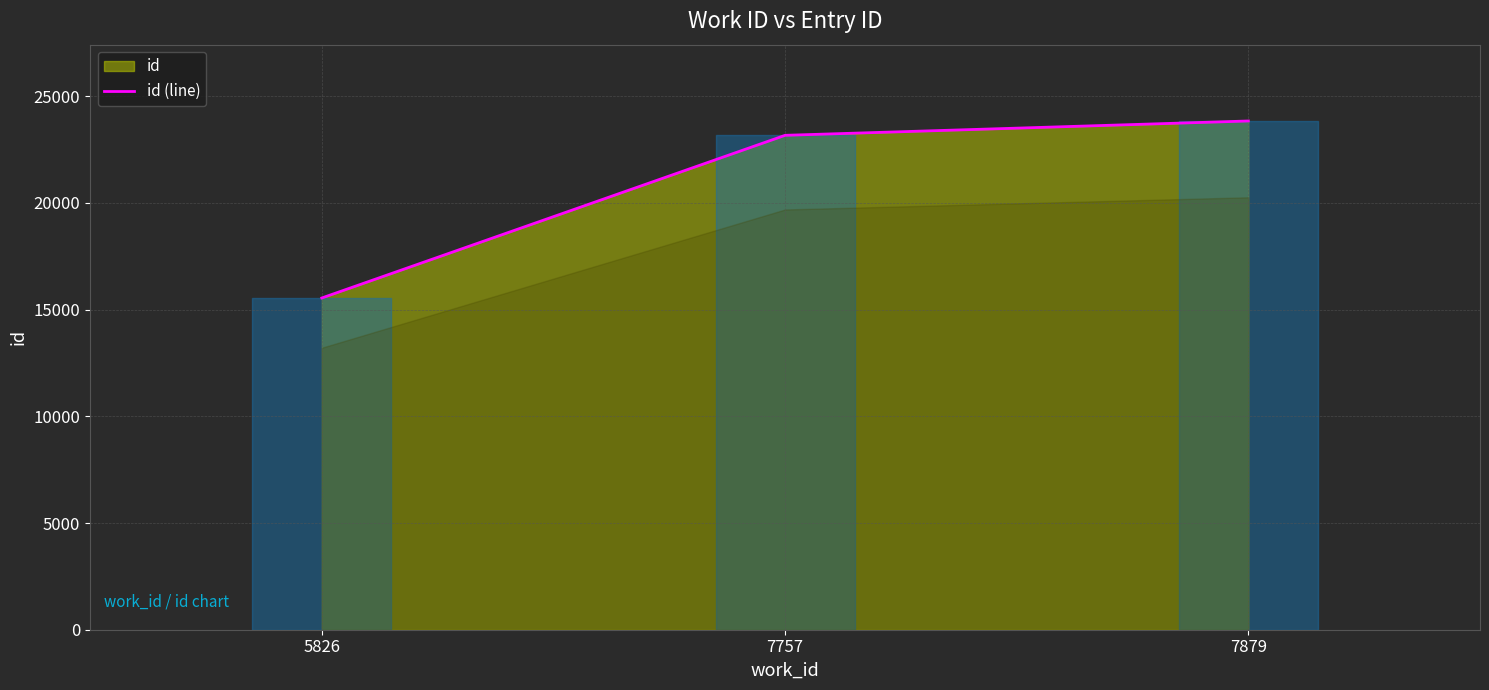

Reading right to left, extract all data points from this chart.

7879=23842	7757=23170	5826=15547